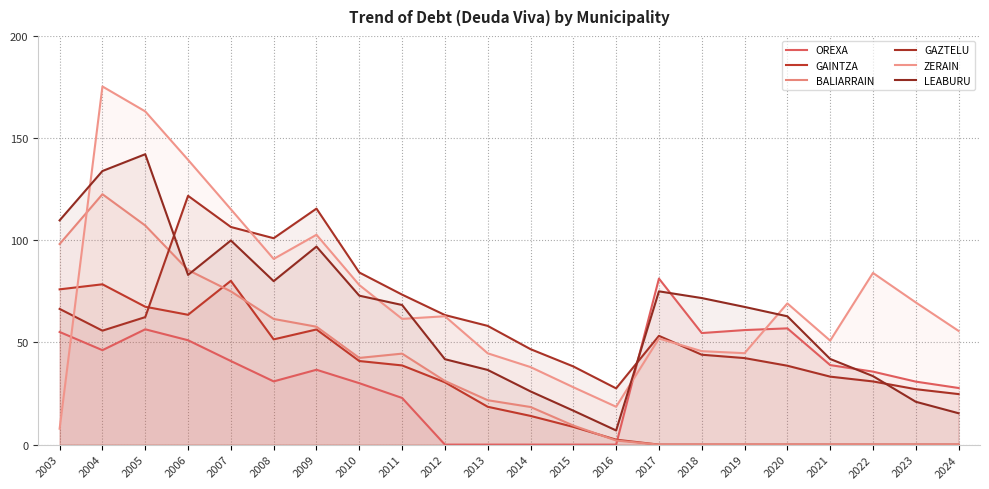

What is the sum of all GAZTELU values?

1315.3